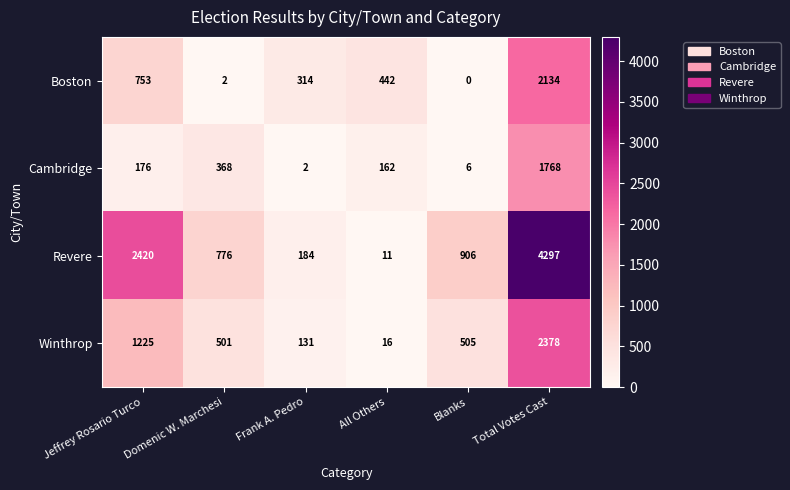

What is the total value across all series at Jeffrey Rosario Turco?

4574